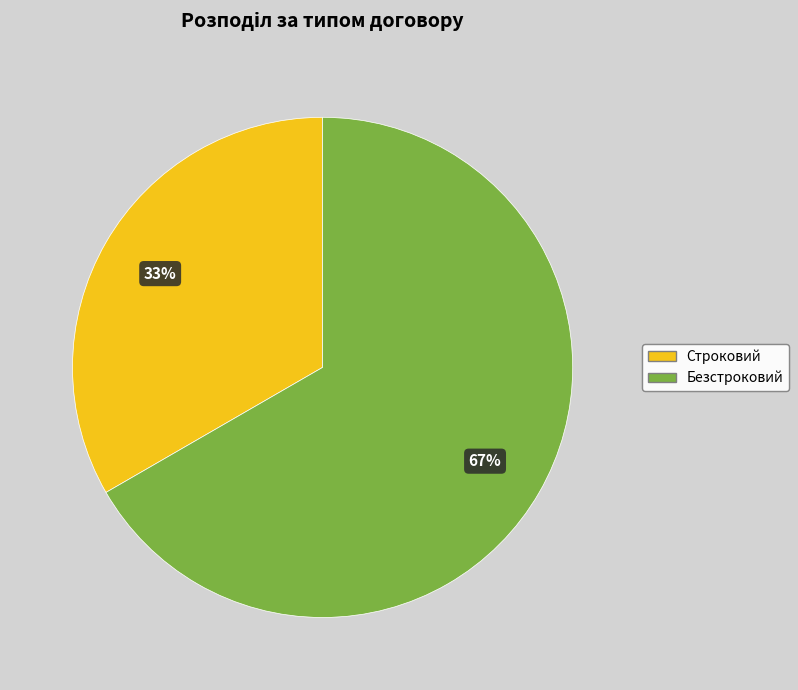

To the nearest percent, what is the combined percentage of Строковий and Безстроковий?

100%